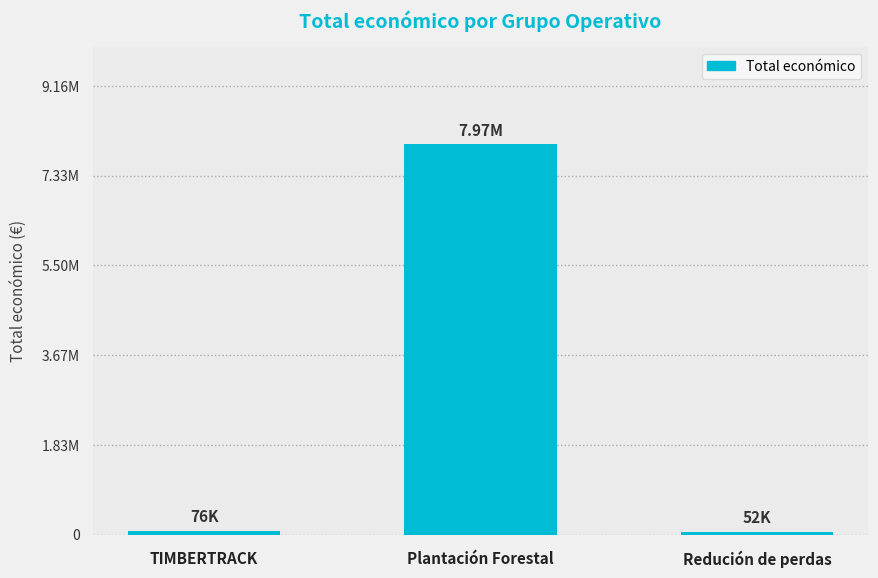

What is the change in value from Plantación Forestal to Redución de perdas?

-7915358